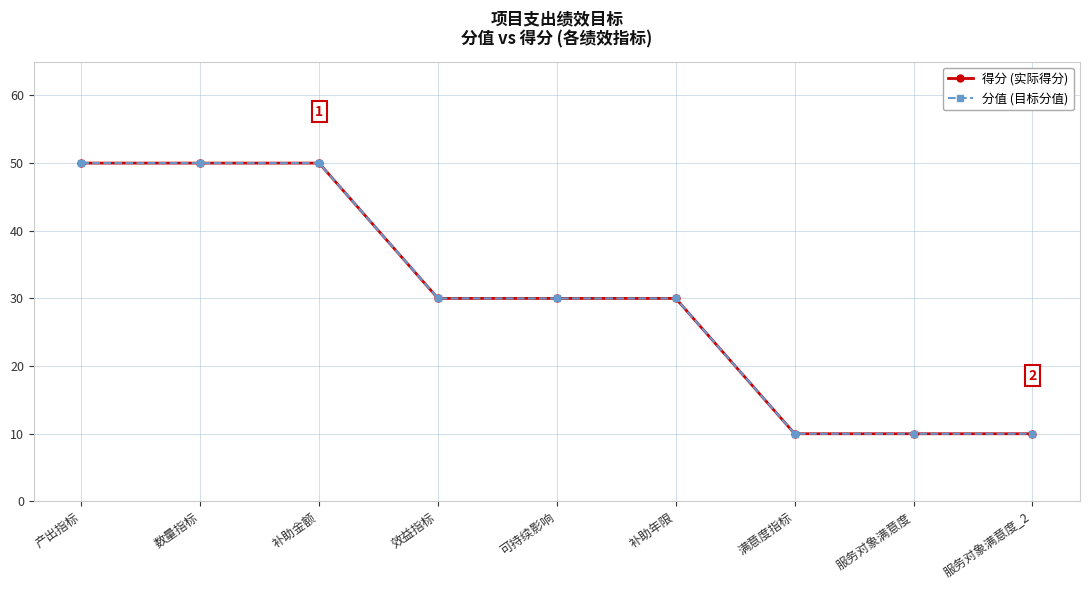

Does the chart have visible grid lines?

Yes